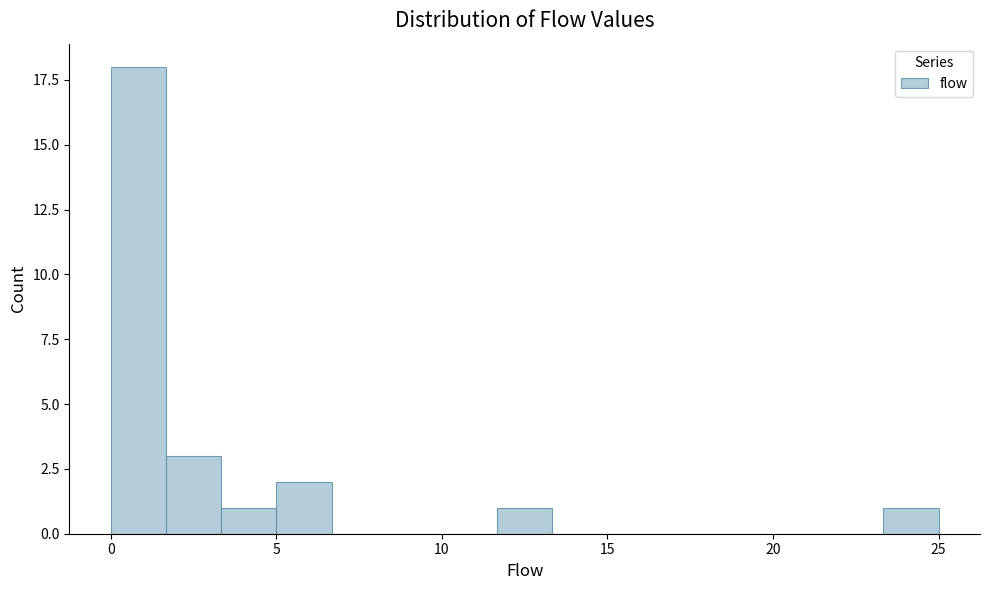

Around what value on the x-axis is the tallest bar? Give the approximate position of its centre, as read against the axis.

1.0